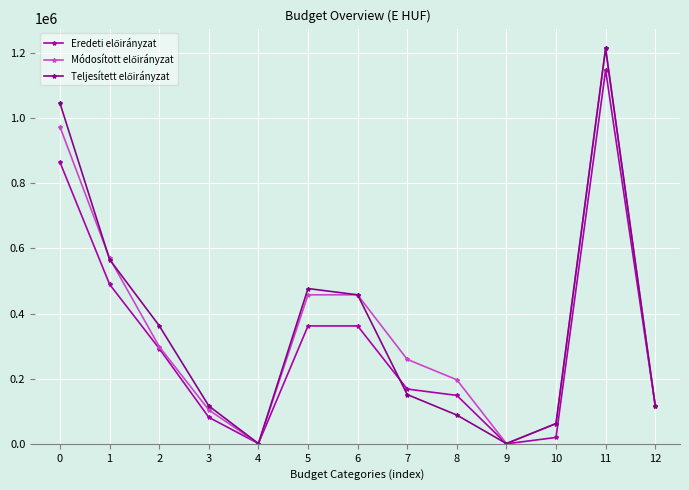

At how many categories does at least one series exceed 228786?

7